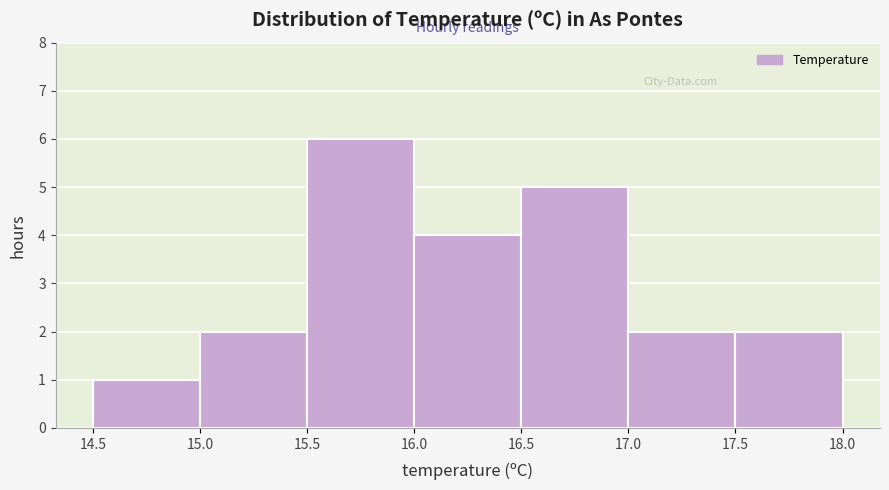

Which range on the x-axis has the tallest bar?

15.5 to 16.0